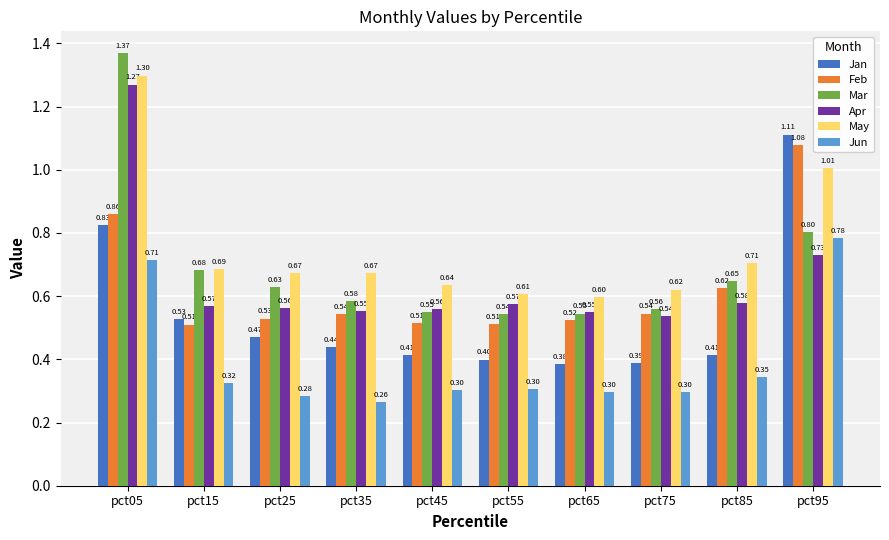

Which label corresponds to the largest value in the chart?

pct05